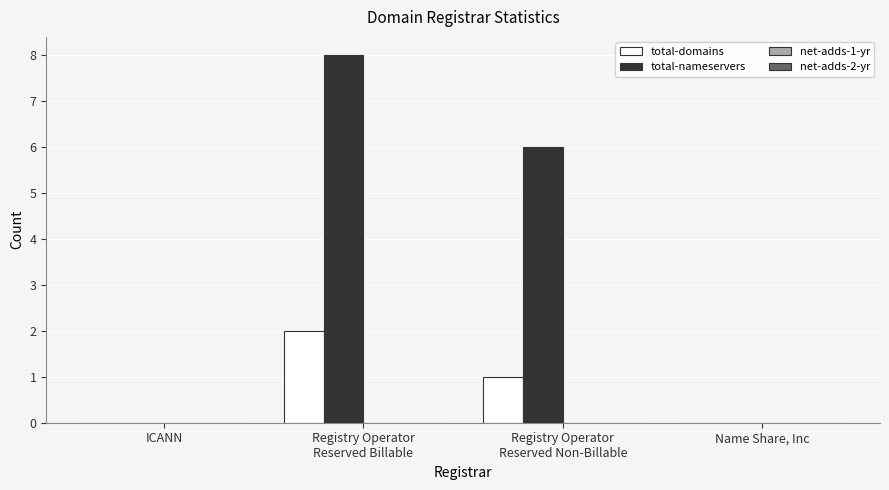

What is the maximum value shown in the chart?

8